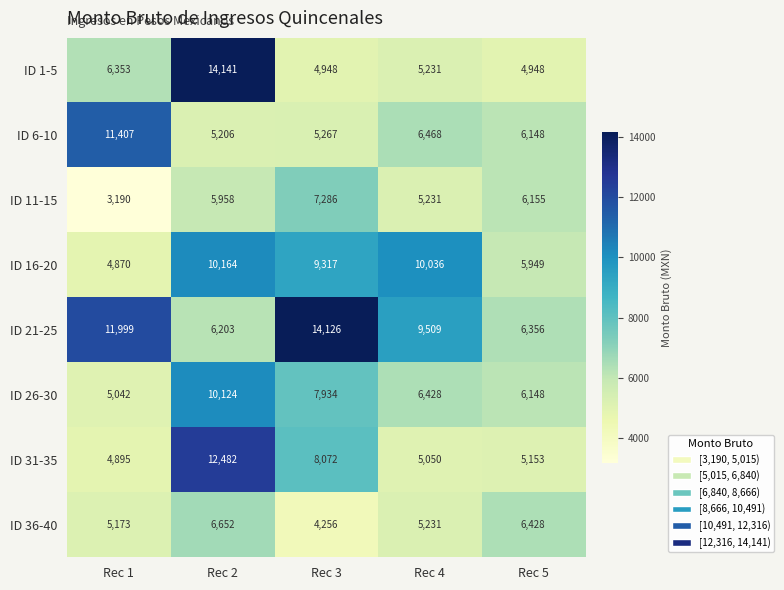

What is the total value across all series at Rec 2?

70930